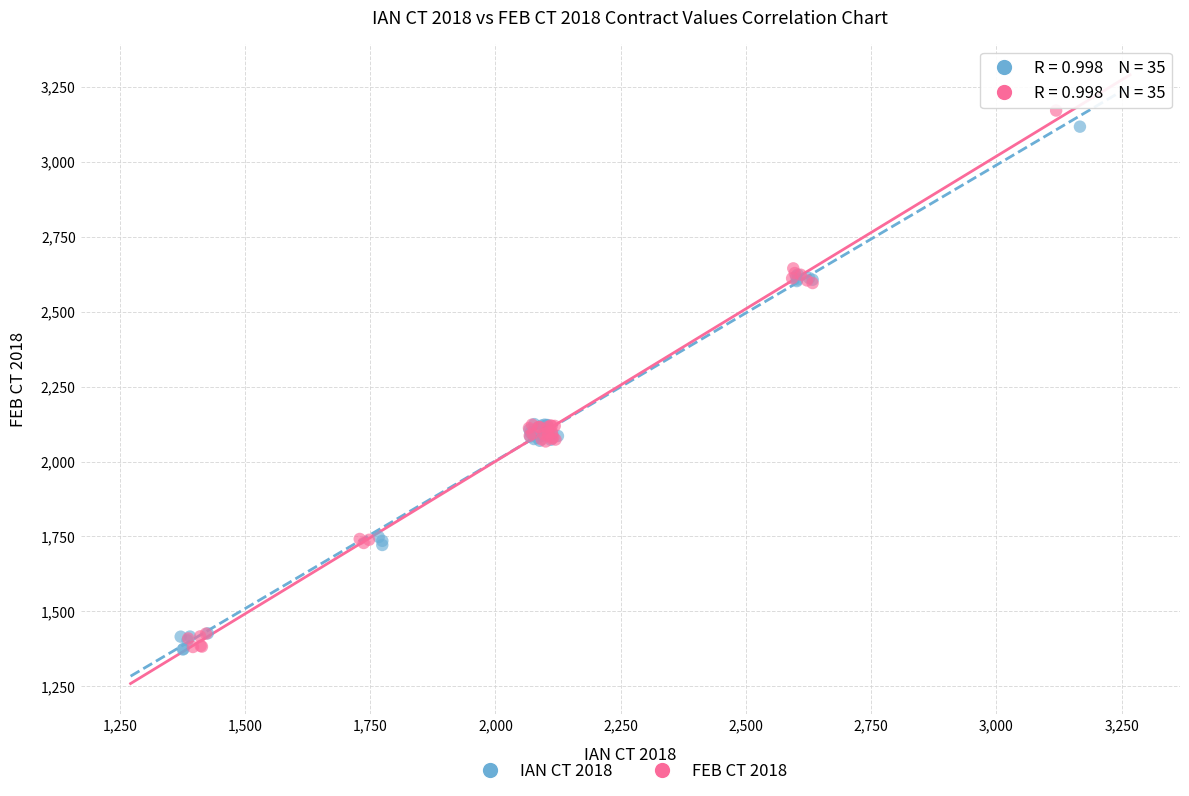

Which series has the widest spread of Y values?

FEB CT 2018